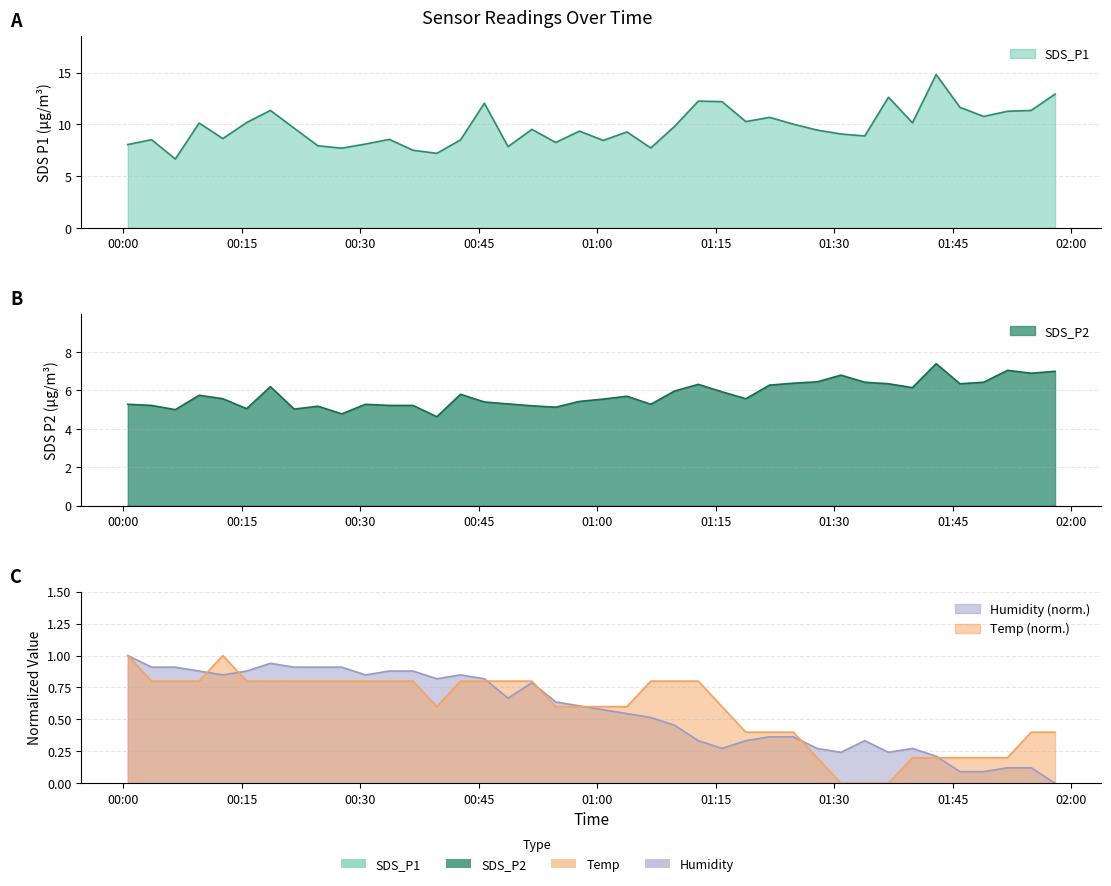

How many interior local valleys does the SDS_P2 series have?

11